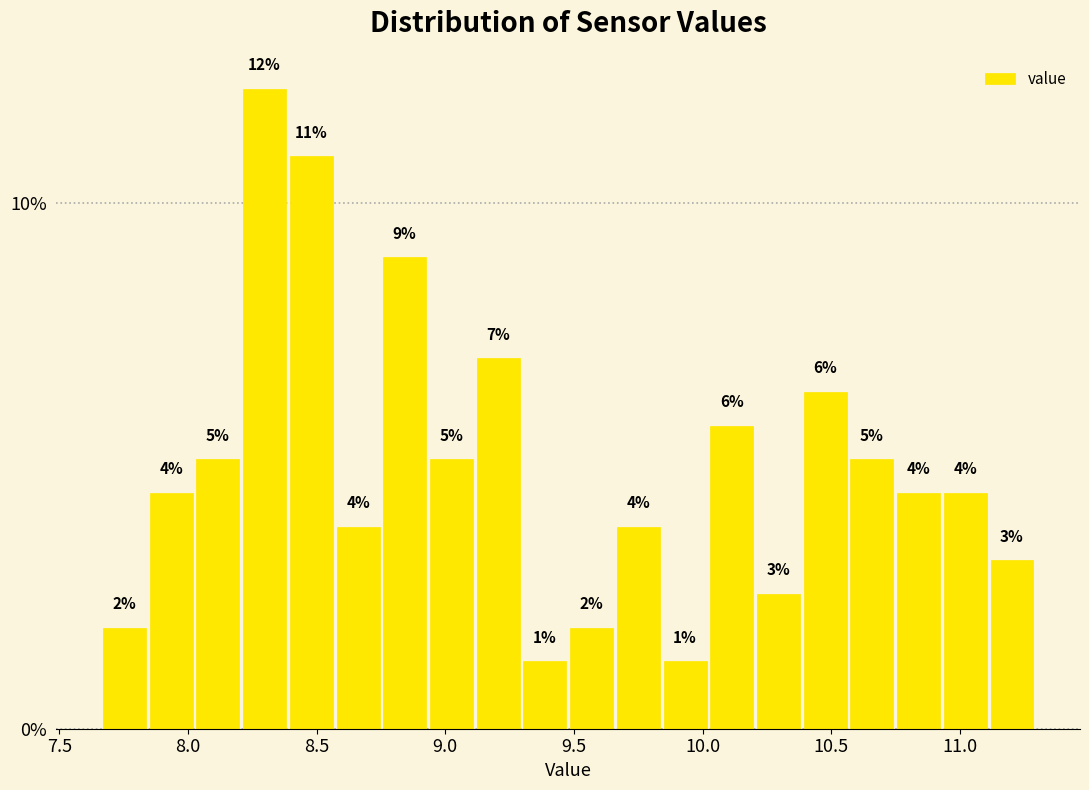

Around what value on the x-axis is the tallest bar? Give the approximate position of its centre, as read against the axis.

8.30